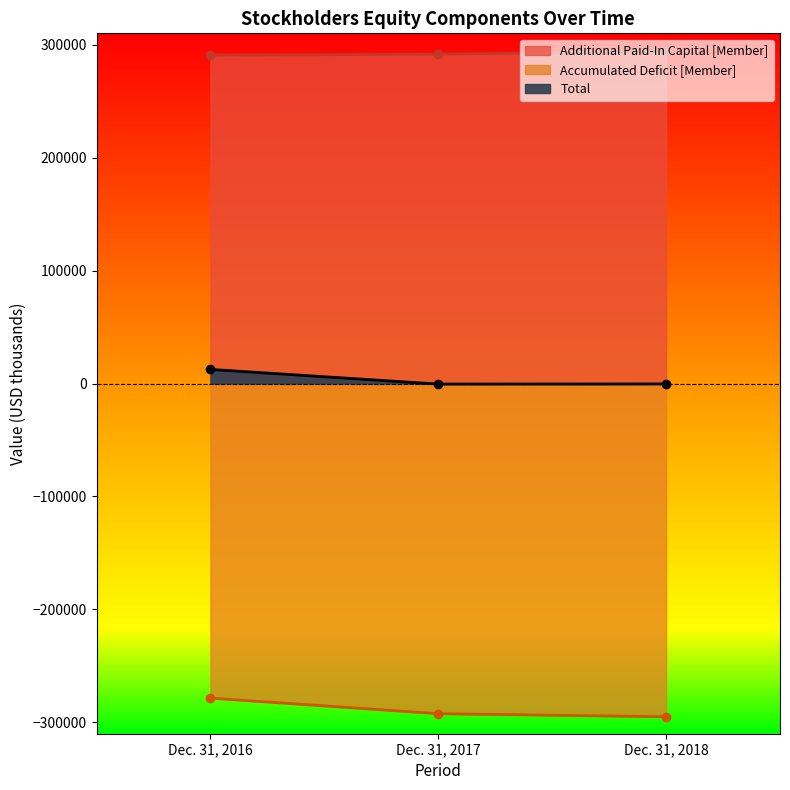

Reading left to right, transcribe all the data shown in this chart.

Additional Paid-In Capital [Member]: Dec. 31, 2016=290698	Dec. 31, 2017=291533	Dec. 31, 2018=294236
Accumulated Deficit [Member]: Dec. 31, 2016=-278463	Dec. 31, 2017=-292275	Dec. 31, 2018=-295012
Total: Dec. 31, 2016=12500	Dec. 31, 2017=-477	Dec. 31, 2018=-362